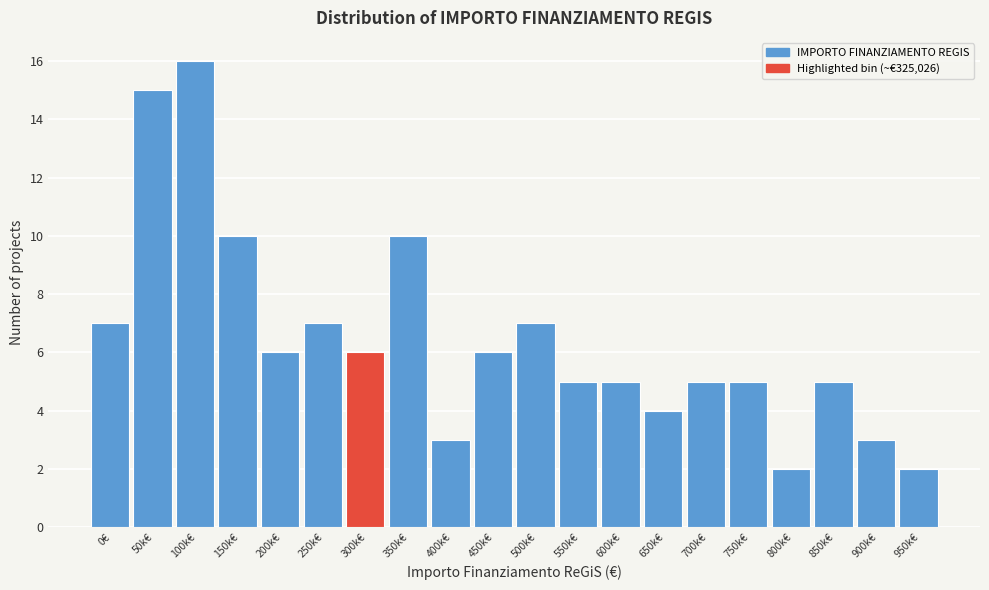

Reading right to left, extract all data points from this chart.

950k€=2	900k€=3	850k€=5	800k€=2	750k€=5	700k€=5	650k€=4	600k€=5	550k€=5	500k€=7	450k€=6	400k€=3	350k€=10	300k€=6	250k€=7	200k€=6	150k€=10	100k€=16	50k€=15	0€=7